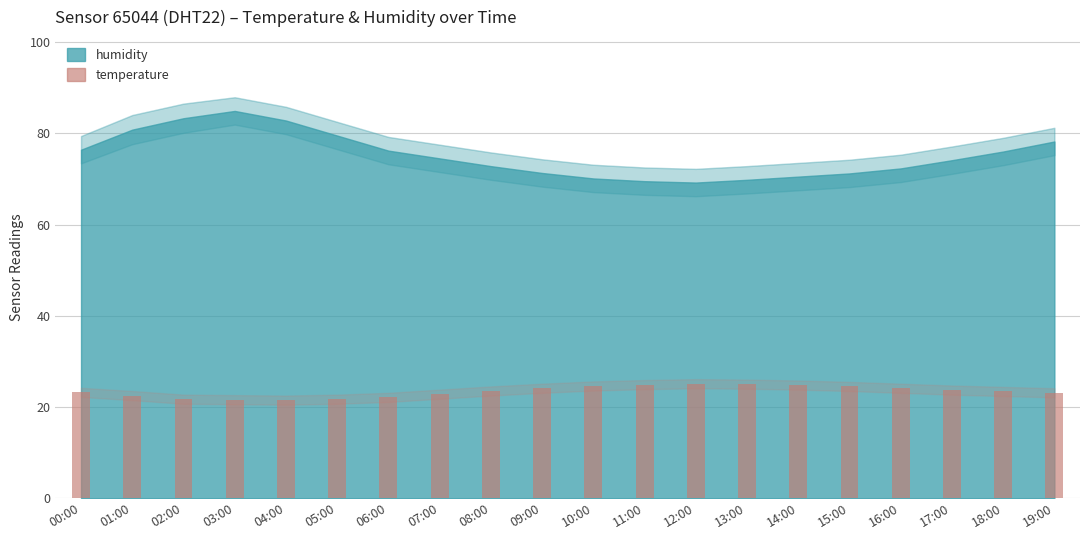

What is the sum of the values at 02:00 and 08:00?

45.2